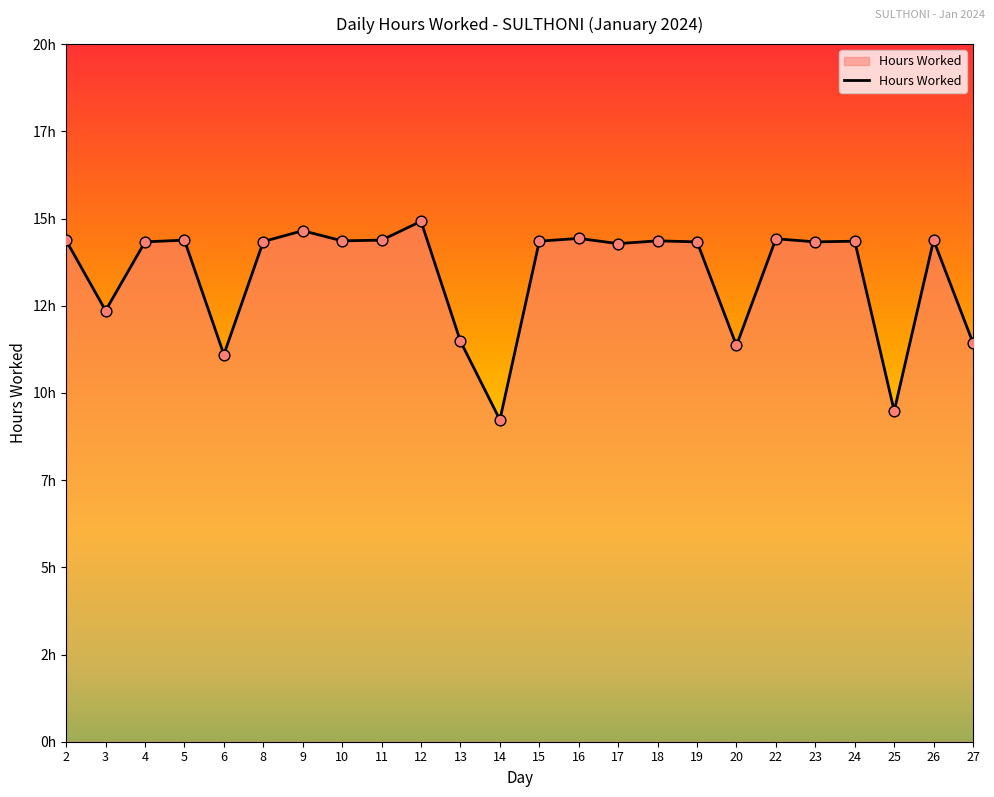

Between 17 and 3, which is larger?

17